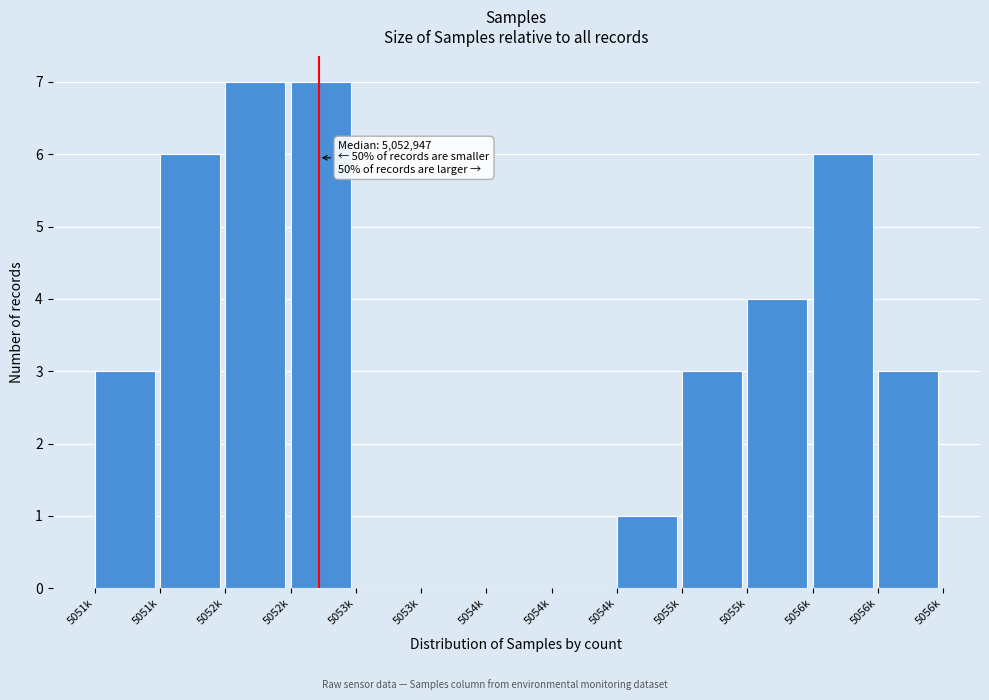

Count the number of data series in this chart.

1